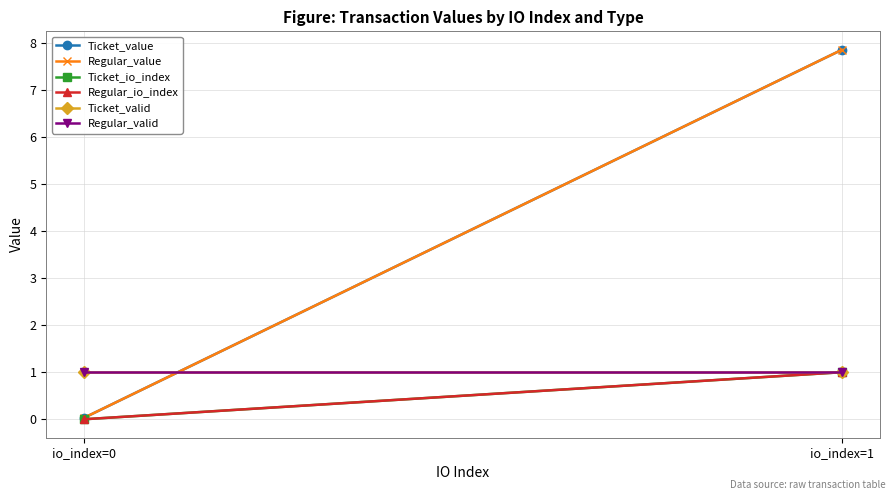

The Regular_io_index series shows 0.0 at io_index=0. True or false?

True